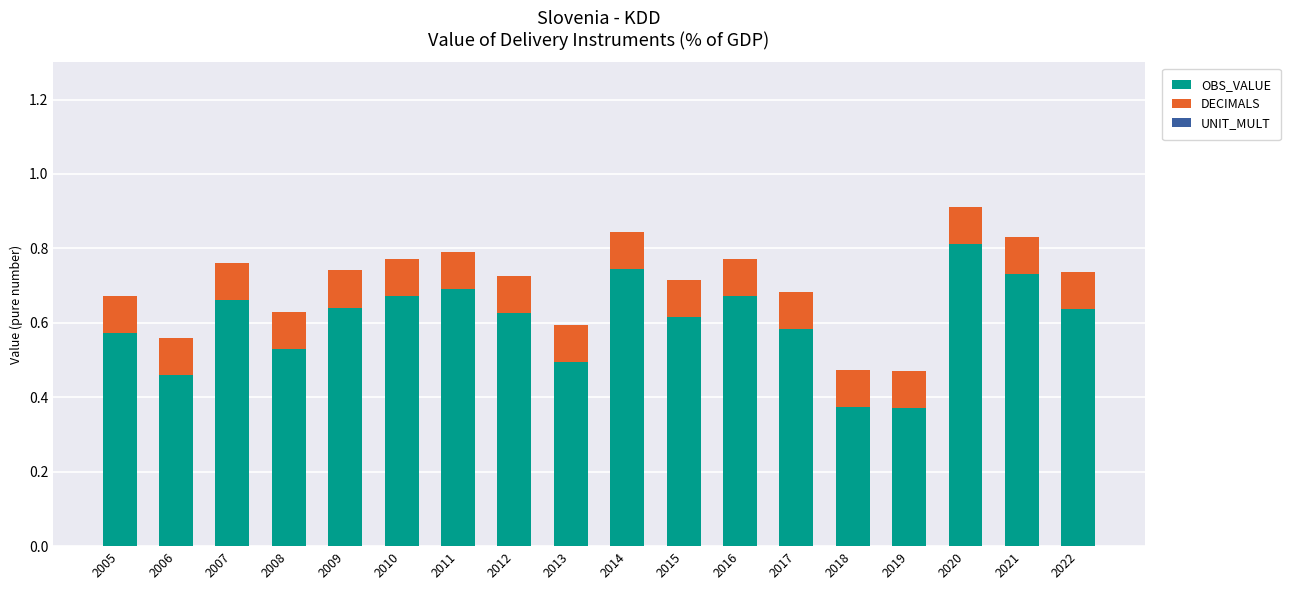

How many bars are there in total?

18